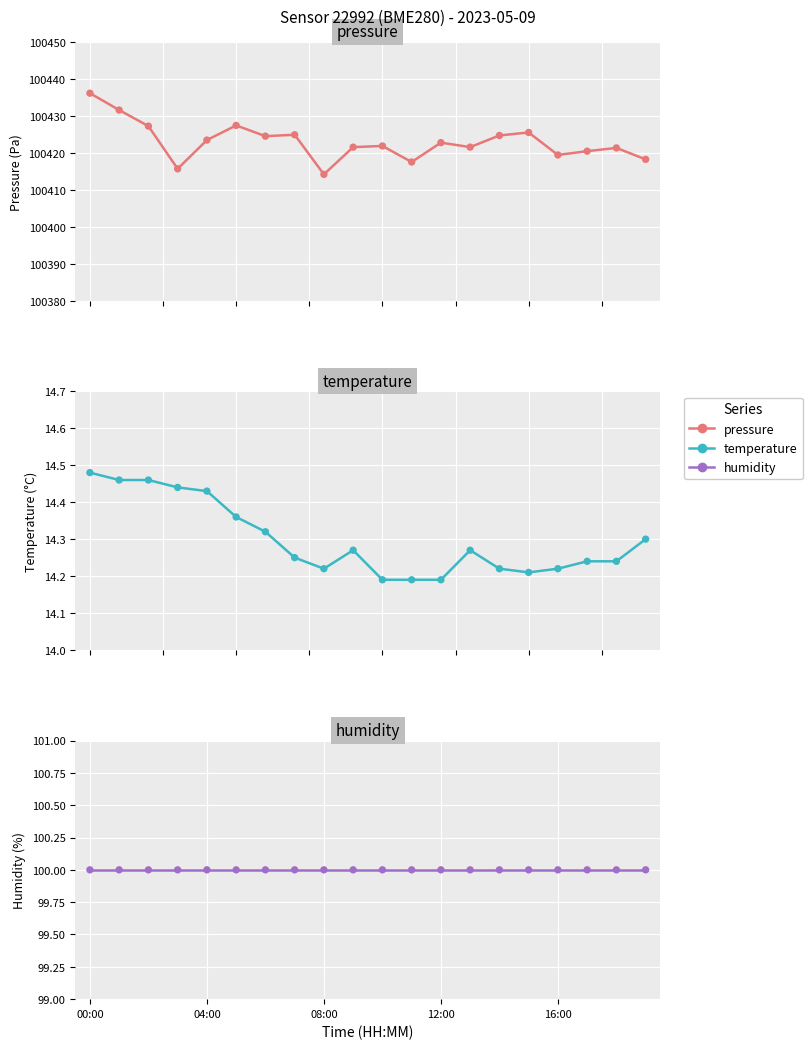

Which series reaches the minimum Y coordinate?

temperature